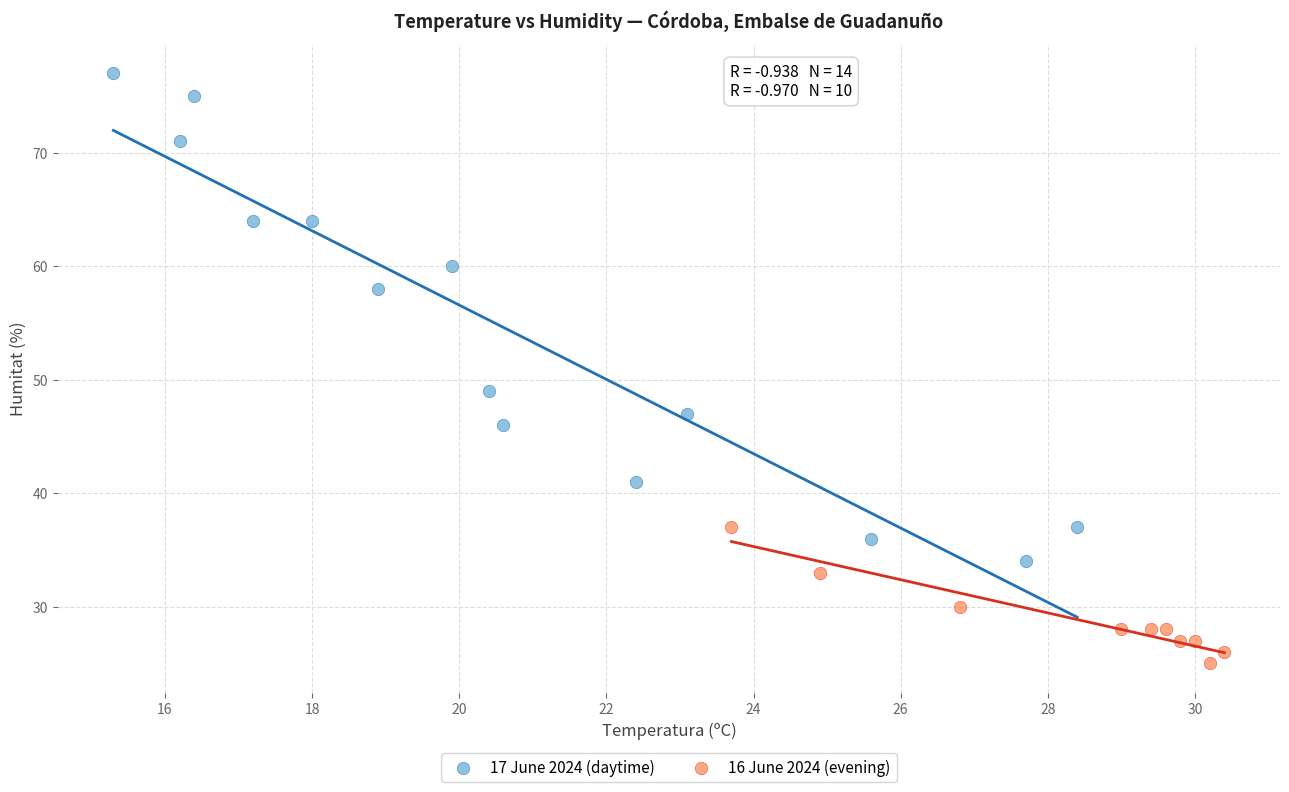

Which series contains the highest Y value?

17 June 2024 (daytime)